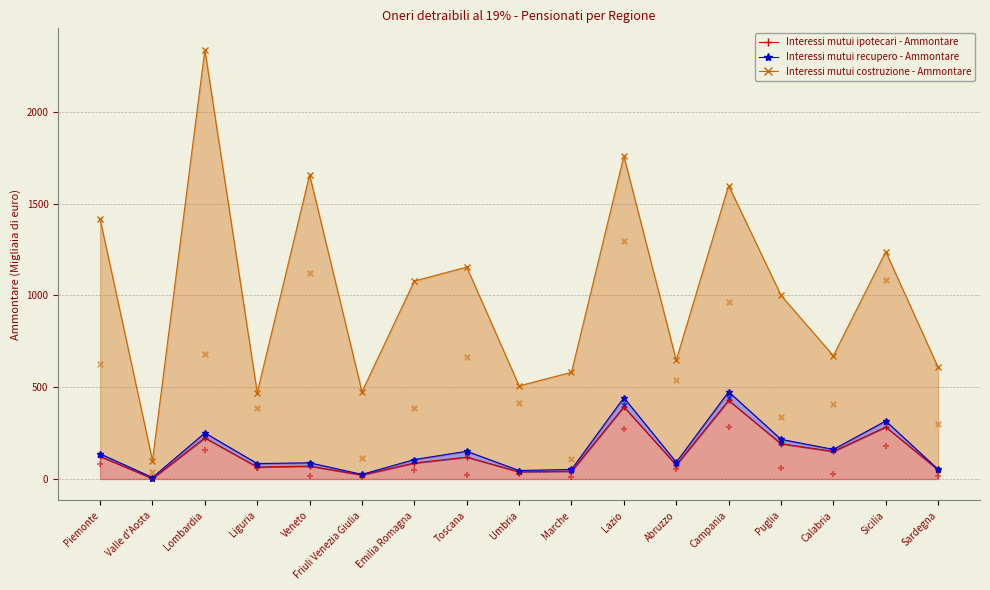

What is the total value across all series at Sicilia?

1837